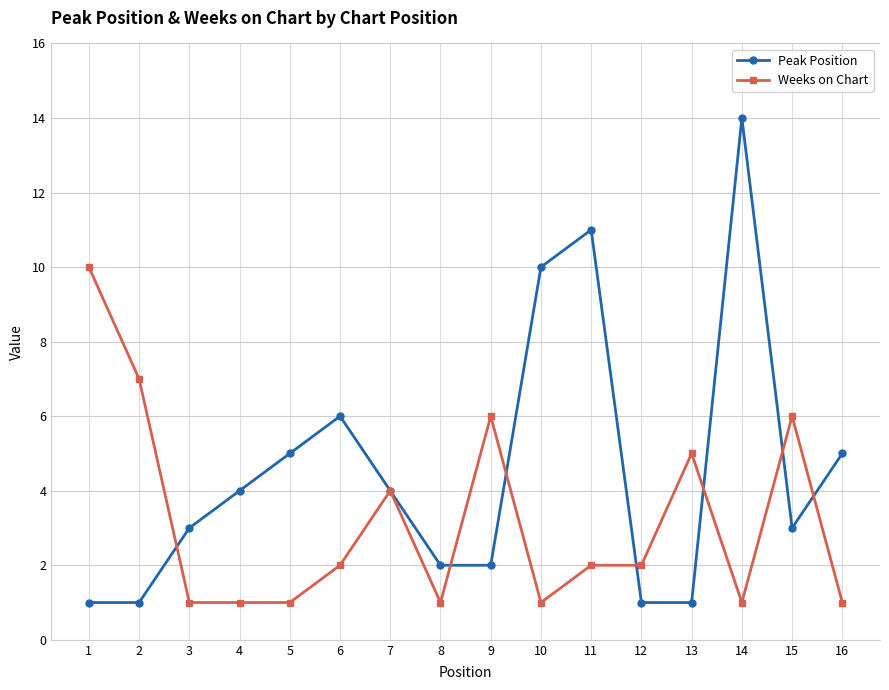

What are all the series names shown in the legend?

Peak Position, Weeks on Chart